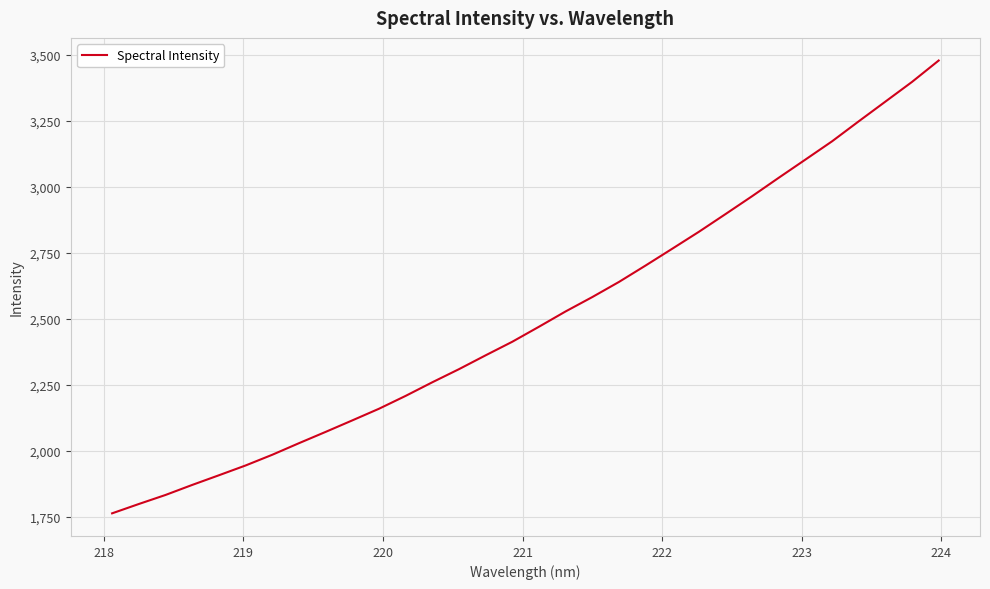

What is the maximum value shown in the chart?

3477.2